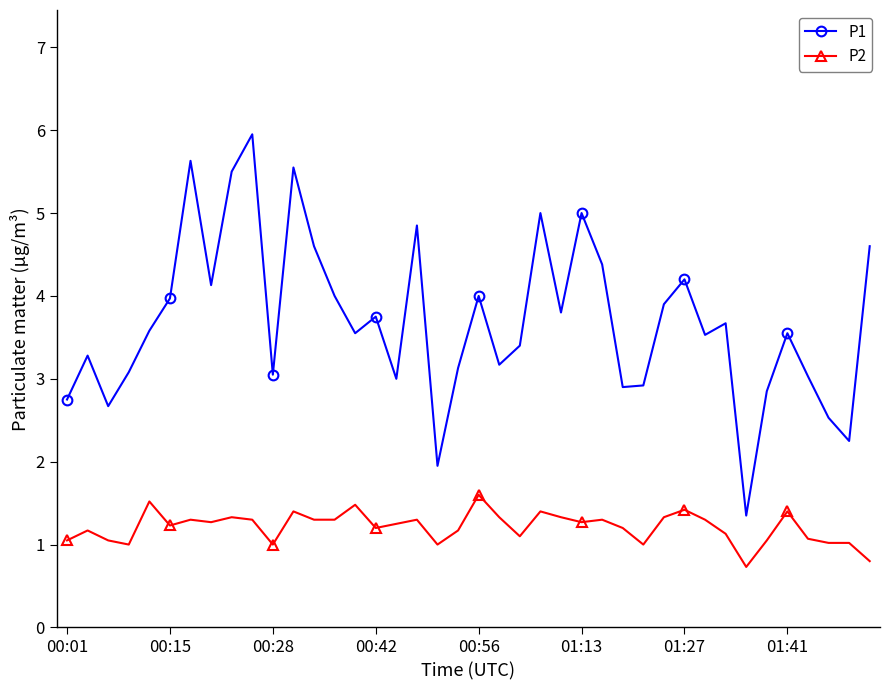

True or false: P2 has more than 2 interior local peaks.

True